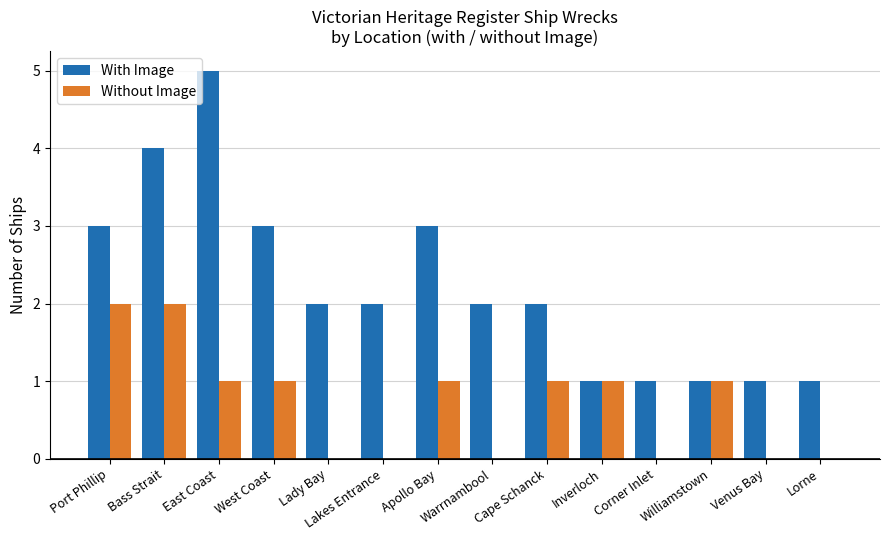

How many groups of bars are there?

14